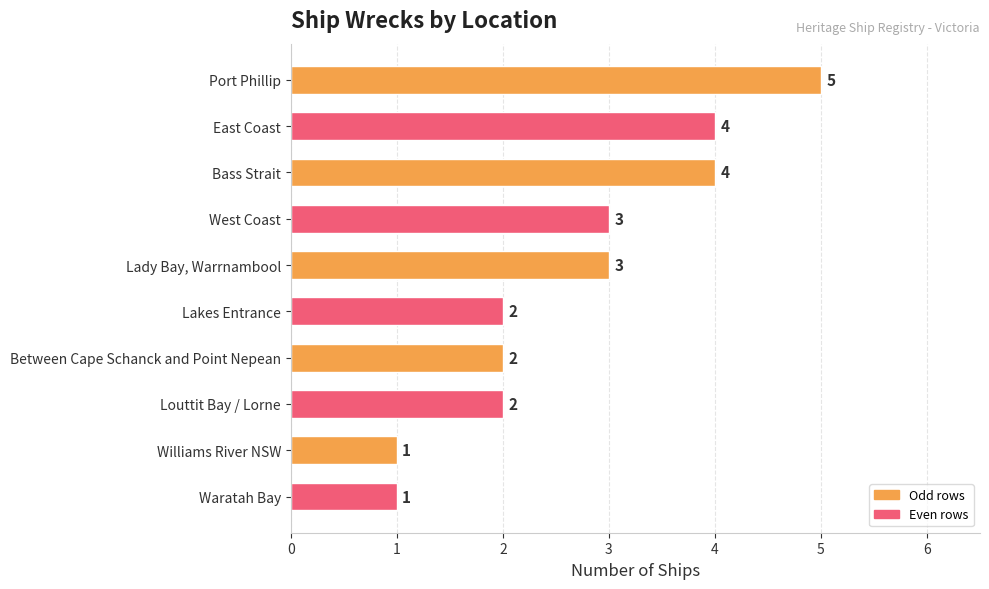

What is the difference between the second highest and minimum values?

3